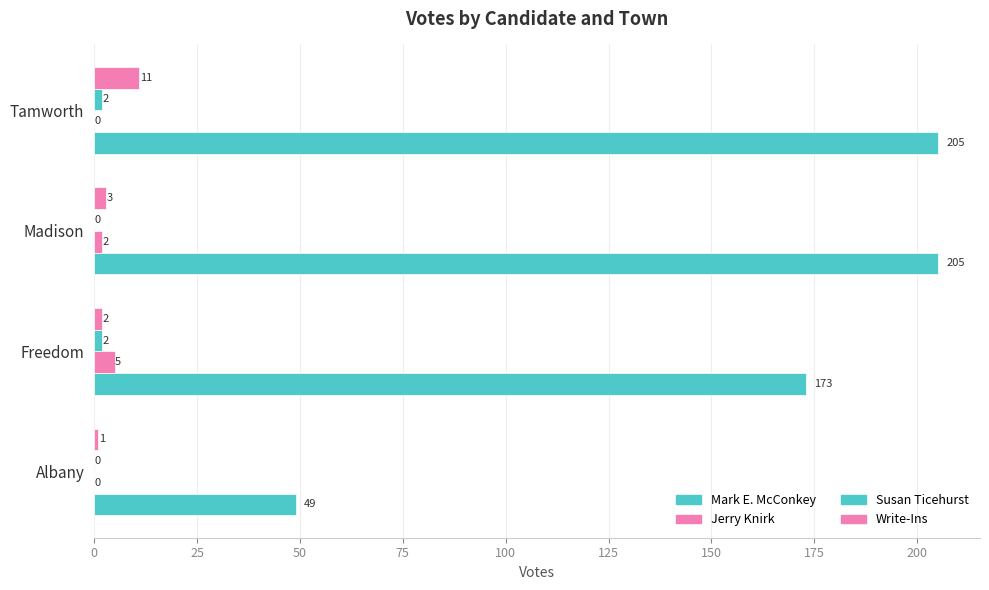

How many distinct data groups are displayed?

4